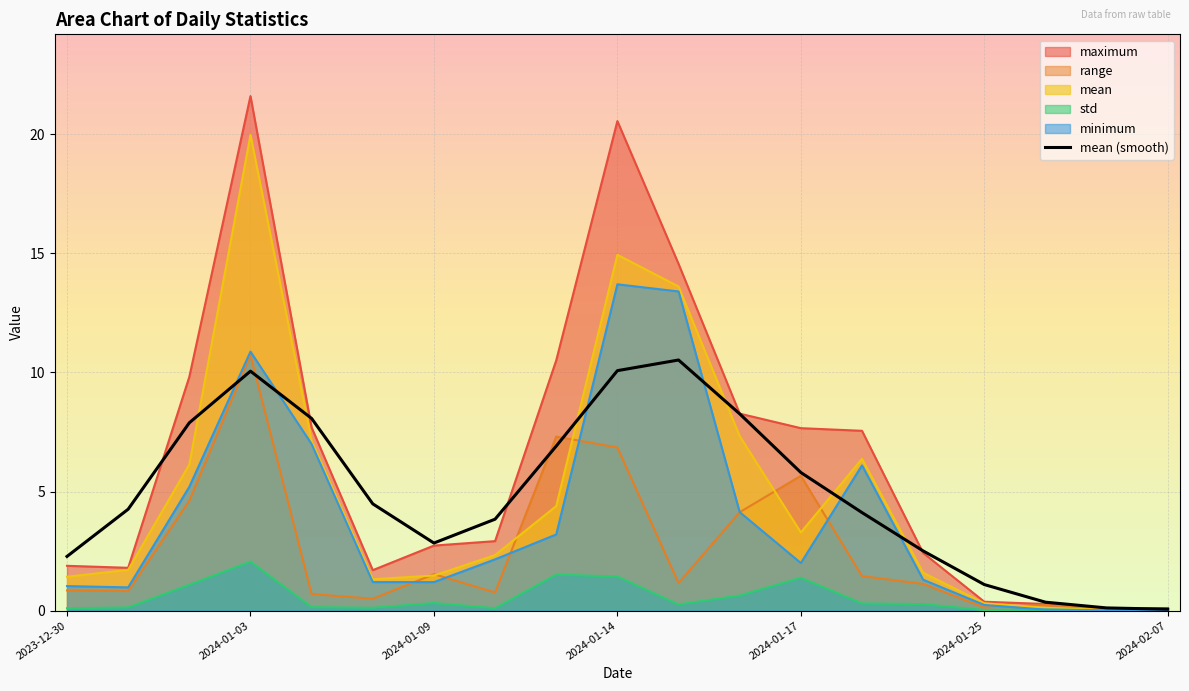

What is the difference between the maximum values at 2024-01-13 and 2024-01-04?

2.8